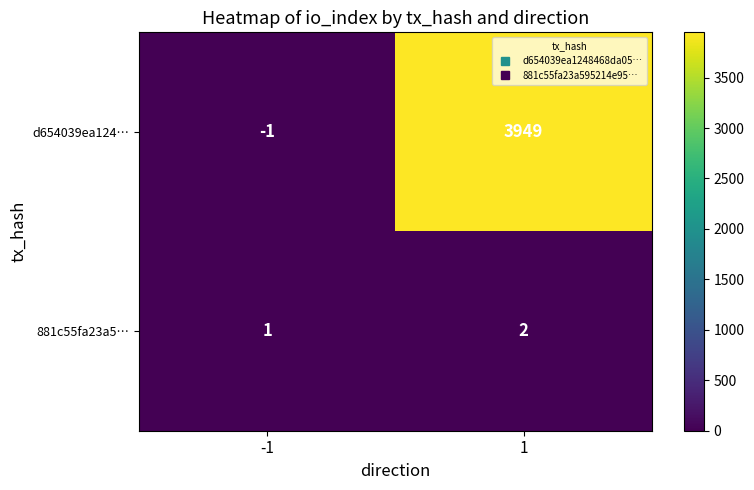

What is the minimum value shown in the chart?

-1